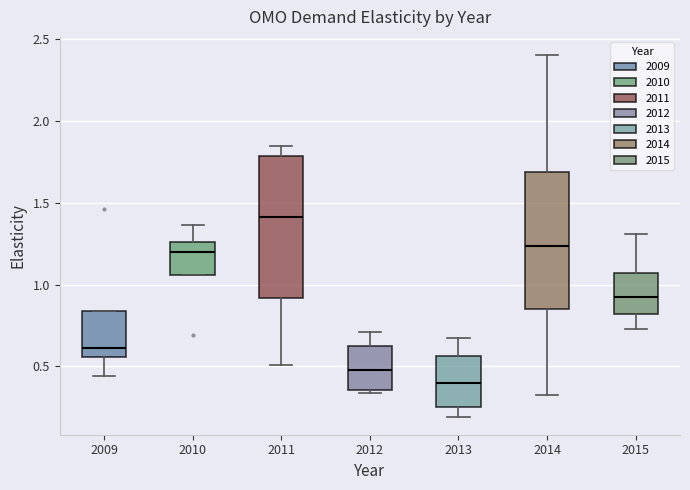

Reading left to right, read every box against the y-axis: the position of its median line, the range the box covers, and the ends of its whiskers. The values are not printed on the chart, so give them approximately, as read against the axis.

2009: median 0.60, box 0.55 to 0.85, whiskers 0.45 to 0.85
2010: median 1.20, box 1.05 to 1.25, whiskers 1.05 to 1.35
2011: median 1.40, box 0.90 to 1.80, whiskers 0.50 to 1.85
2012: median 0.50, box 0.35 to 0.65, whiskers 0.35 (just below the box's lower edge) to 0.70
2013: median 0.40, box 0.25 to 0.55, whiskers 0.20 to 0.70
2014: median 1.25, box 0.85 to 1.70, whiskers 0.30 to 2.40
2015: median 0.90, box 0.80 to 1.05, whiskers 0.75 to 1.30